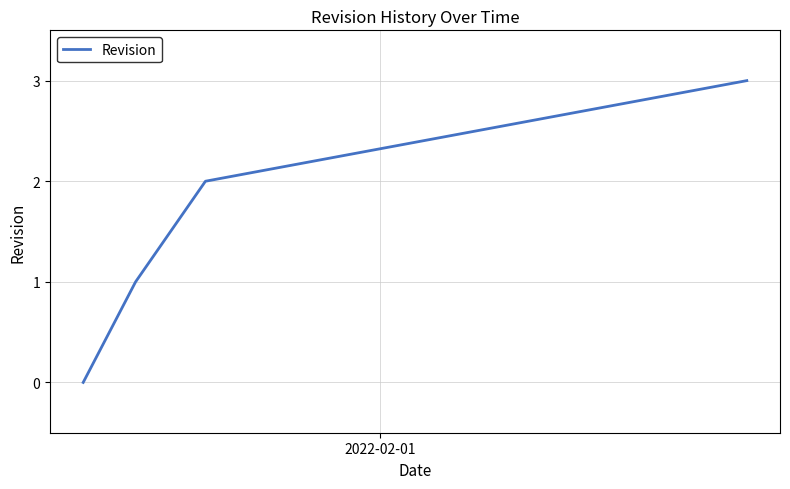

True or false: there are more than 2 points higher than both neighbors.

False